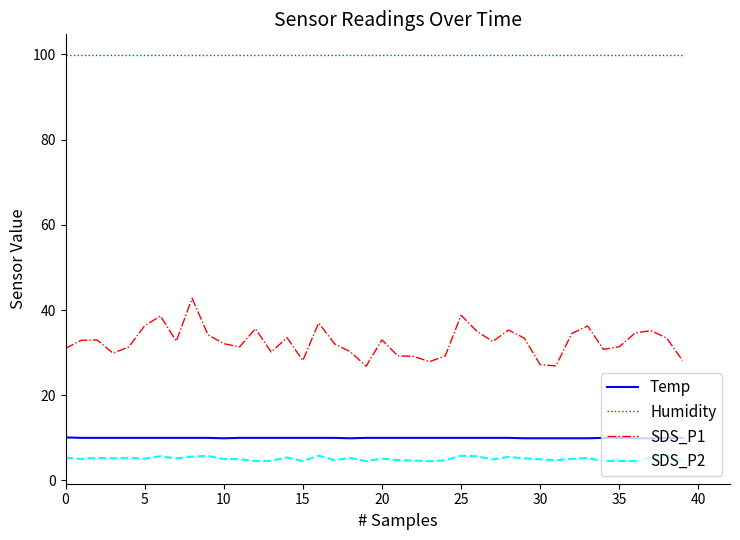

Which series has the widest spread of values?

SDS_P1